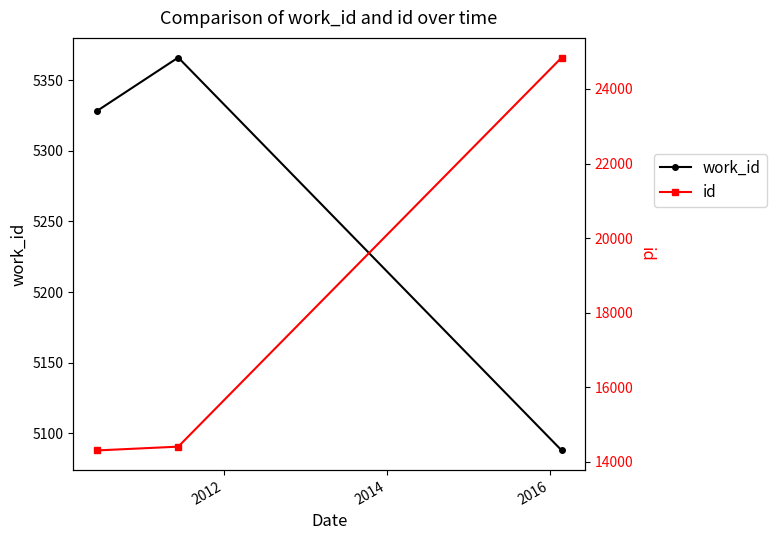

What is the maximum value for work_id?

5366